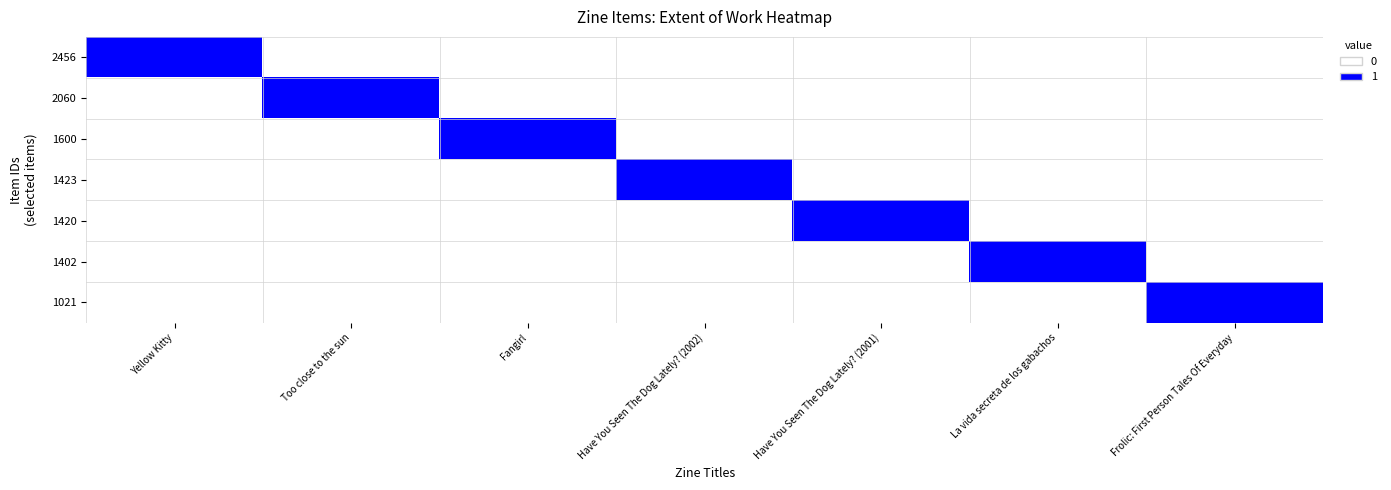

Which category has the lowest value across all series?

Too close to the sun